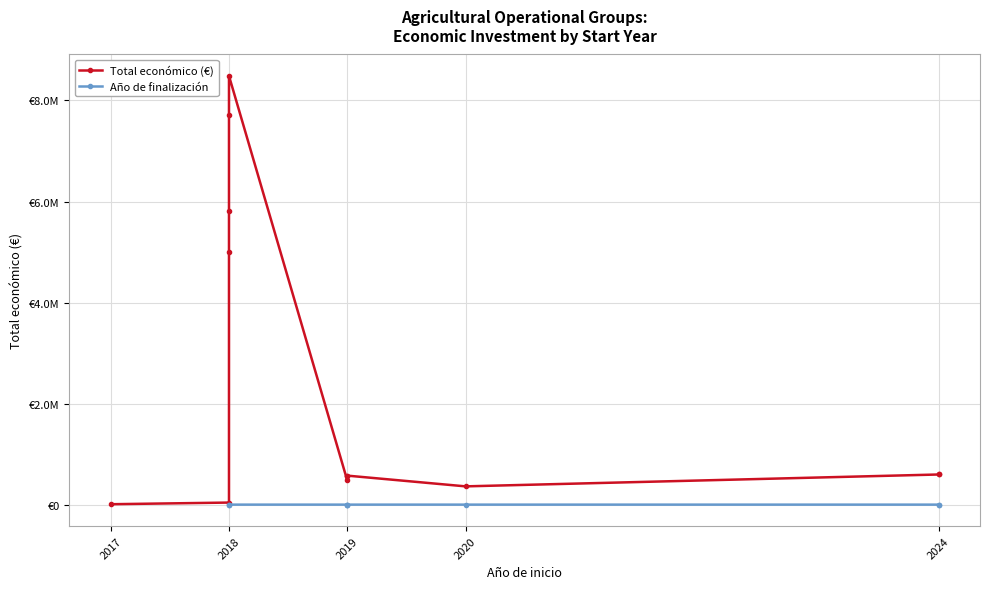

Is it true that Total económico equals 761724 at 2019?

False